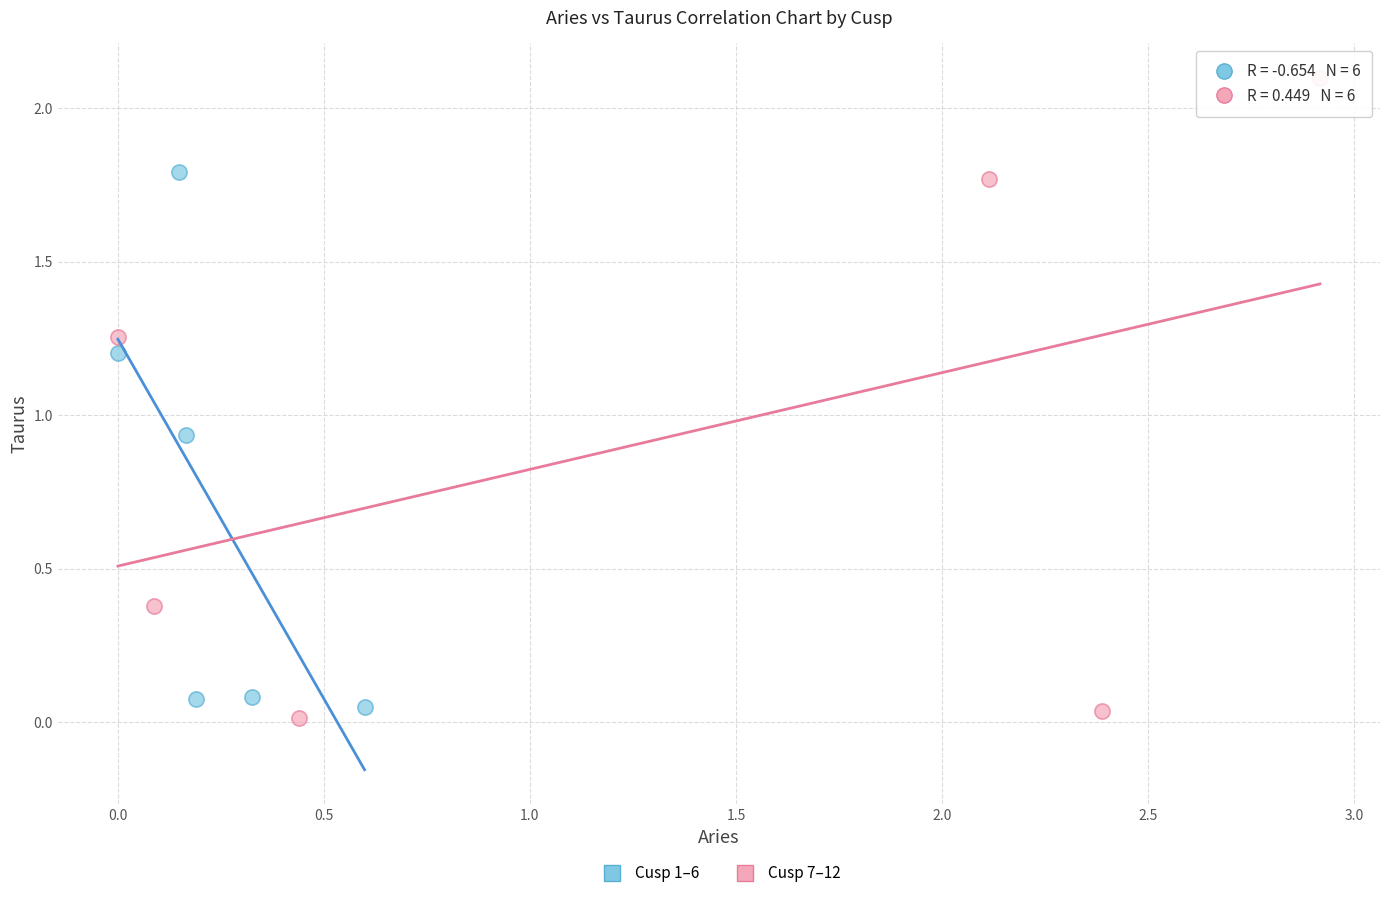

Which series reaches the maximum Y coordinate?

Cusp 7–12